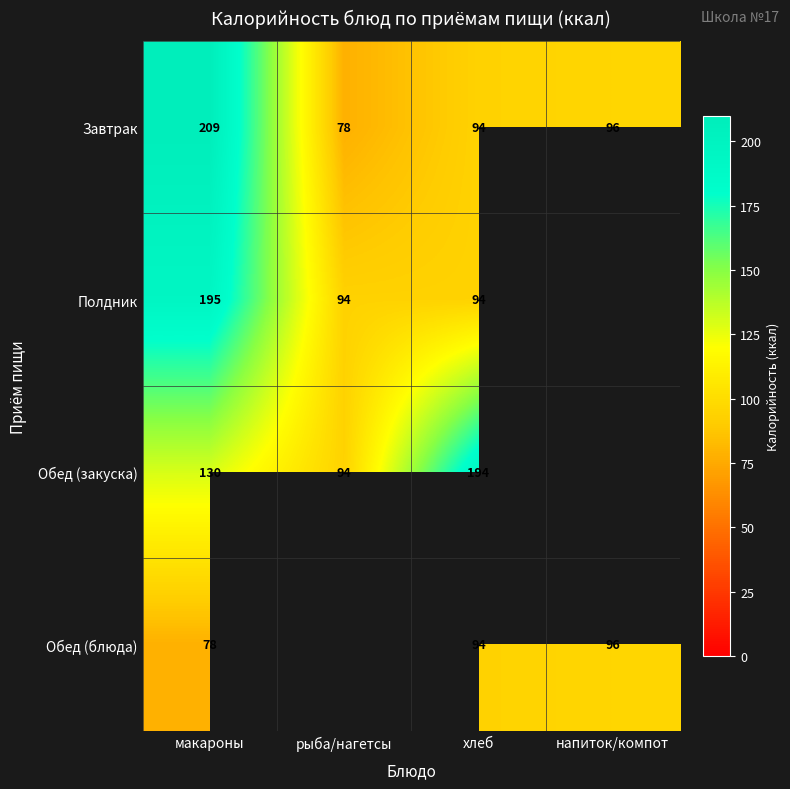

What is the total value across all series at хлеб?

476